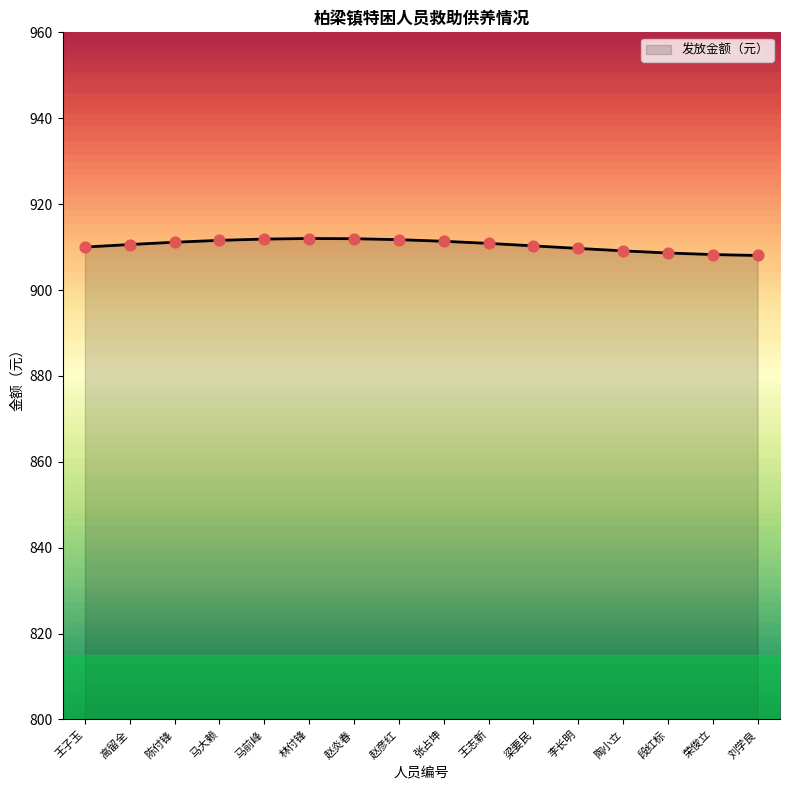

What is the ratio of the value at 荣俊立 to the value at 李长明?

1.0